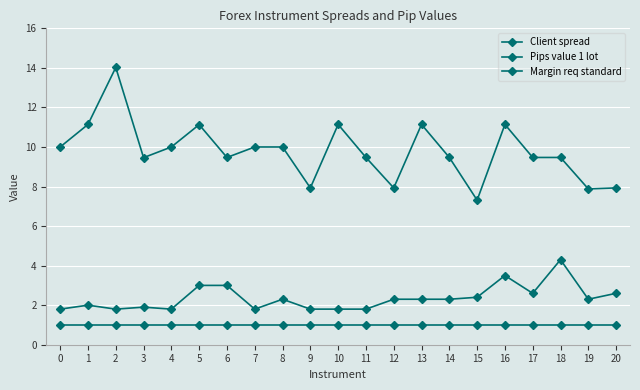

How many lines are shown in the chart?

3